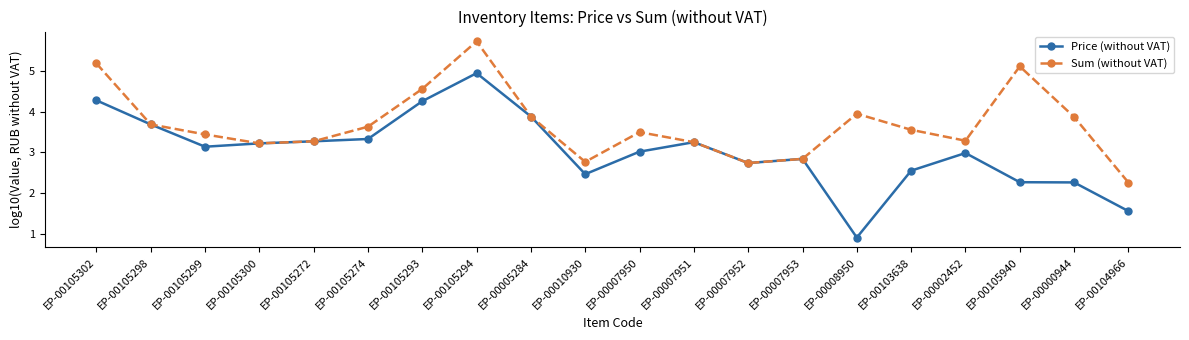

Reading left to right, extract all data points from this chart.

Price (without VAT): ЕР-00105302=4.3	ЕР-00105298=3.7	ЕР-00105299=3.1	ЕР-00105300=3.2	ЕР-00105272=3.3	ЕР-00105274=3.3	ЕР-00105293=4.3	ЕР-00105294=4.9	ЕР-00005284=3.9	ЕР-00010930=2.5	ЕР-00007950=3.0	ЕР-00007951=3.3	ЕР-00007952=2.7	ЕР-00007953=2.8	ЕР-00008950=0.9	ЕР-00103638=2.6	ЕР-00002452=3.0	ЕР-00105940=2.3	ЕР-00000944=2.3	ЕР-00104966=1.6
Sum (without VAT): ЕР-00105302=5.2	ЕР-00105298=3.7	ЕР-00105299=3.4	ЕР-00105300=3.2	ЕР-00105272=3.3	ЕР-00105274=3.6	ЕР-00105293=4.6	ЕР-00105294=5.7	ЕР-00005284=3.9	ЕР-00010930=2.8	ЕР-00007950=3.5	ЕР-00007951=3.3	ЕР-00007952=2.7	ЕР-00007953=2.8	ЕР-00008950=3.9	ЕР-00103638=3.6	ЕР-00002452=3.3	ЕР-00105940=5.1	ЕР-00000944=3.9	ЕР-00104966=2.3